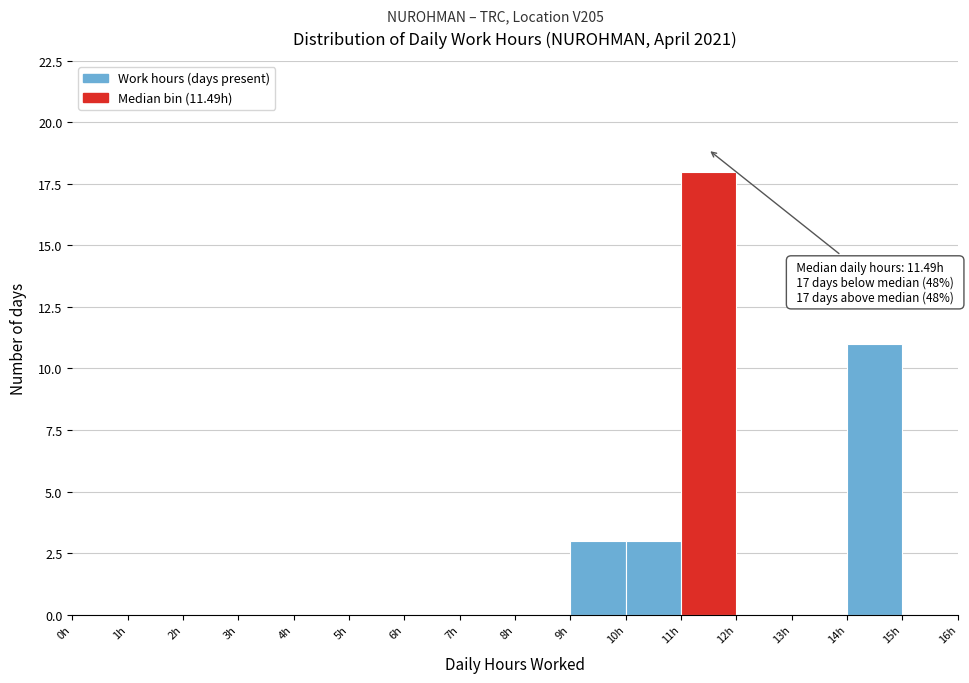

Which range on the x-axis has the tallest bar?

11 to 12